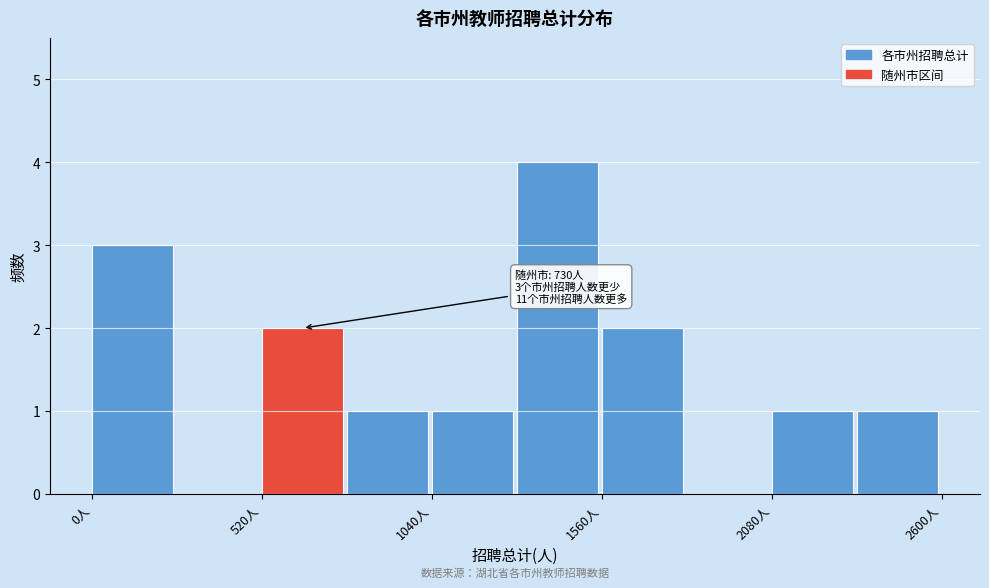

Around what value on the x-axis is the tallest bar? Give the approximate position of its centre, as read against the axis.

1400